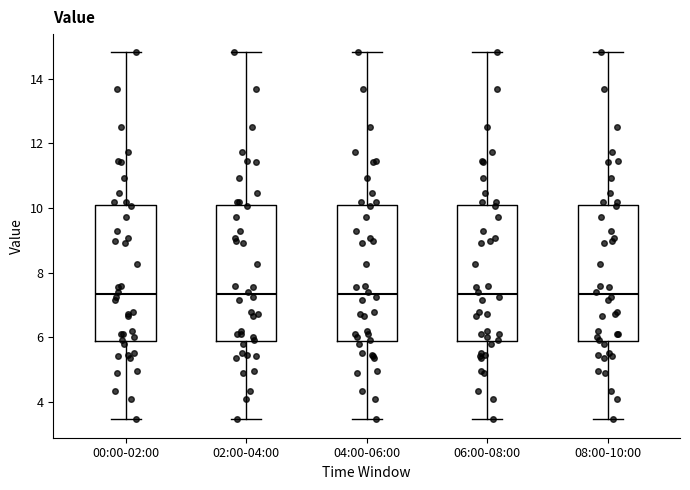

Reading left to right, transcribe this box plot: for each box, give where its median line is, the range the box spans, and where its two whiskers end, as read against the y-axis. The values are not printed on the chart, so give them approximately, as read against the axis.

00:00-02:00: median 7.4, box 5.8 to 10.0, whiskers 3.4 to 14.8
02:00-04:00: median 7.4, box 5.8 to 10.0, whiskers 3.4 to 14.8
04:00-06:00: median 7.4, box 5.8 to 10.0, whiskers 3.4 to 14.8
06:00-08:00: median 7.4, box 5.8 to 10.0, whiskers 3.4 to 14.8
08:00-10:00: median 7.4, box 5.8 to 10.0, whiskers 3.4 to 14.8